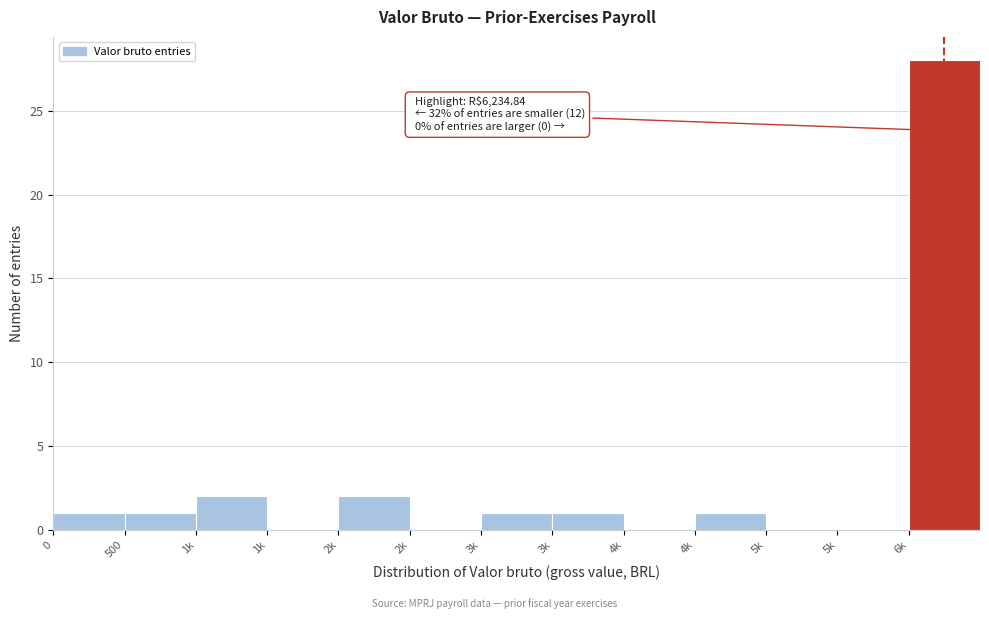

How many distinct data groups are displayed?

1